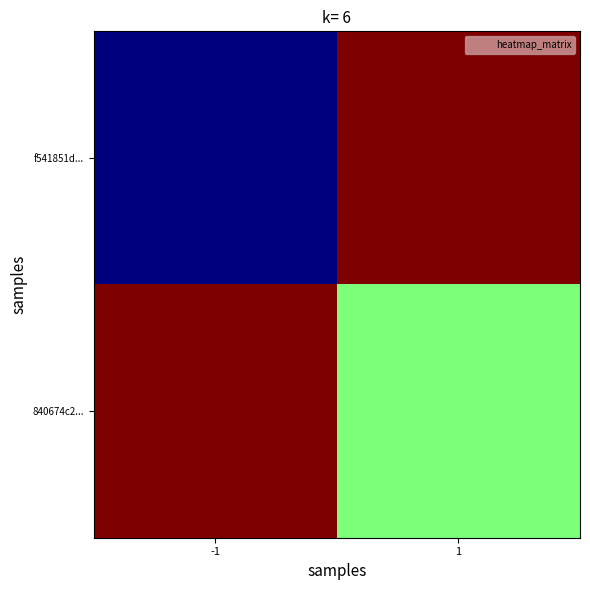

List the series in order of their overall mean, lowest first.

f541851d..., 840674c2...